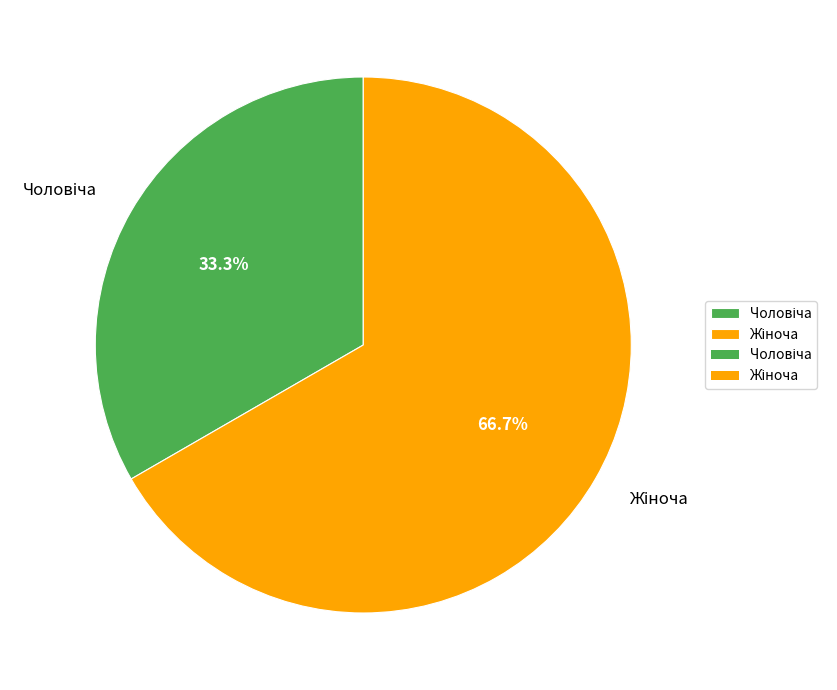

Is there a majority slice in this chart?

Yes